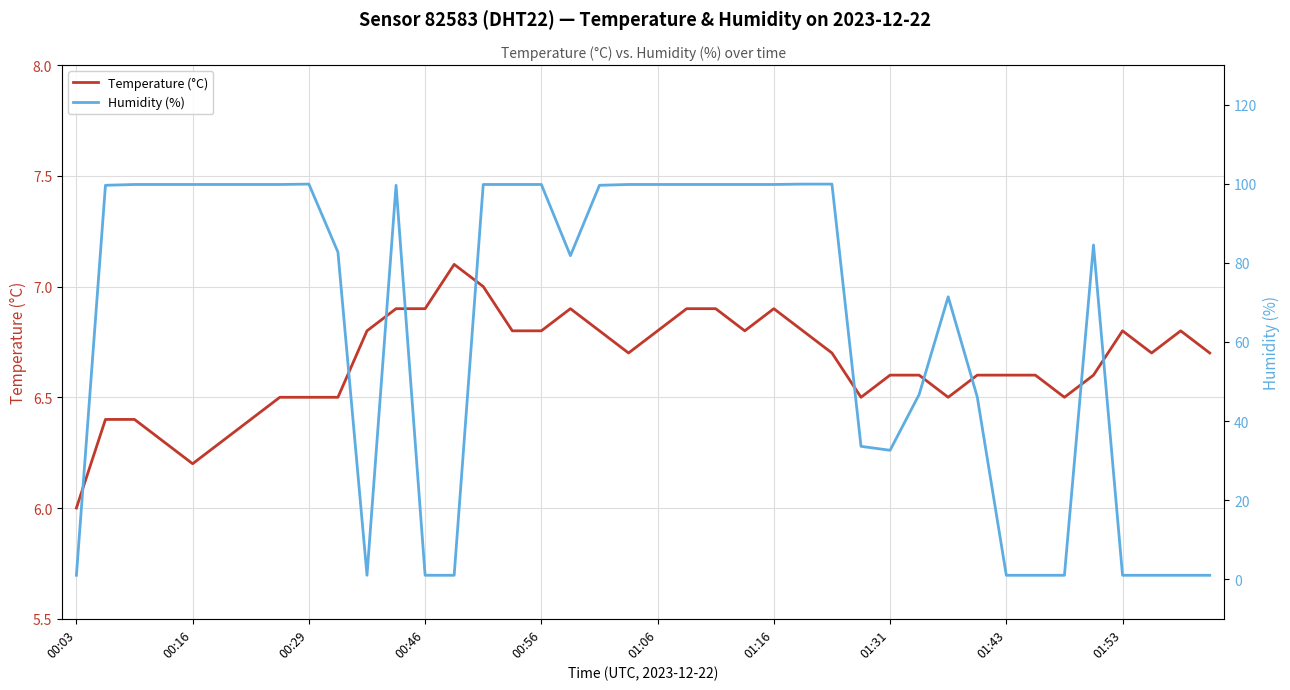

What is the difference between the second highest and second lowest values in the Humidity (%) series?

98.9